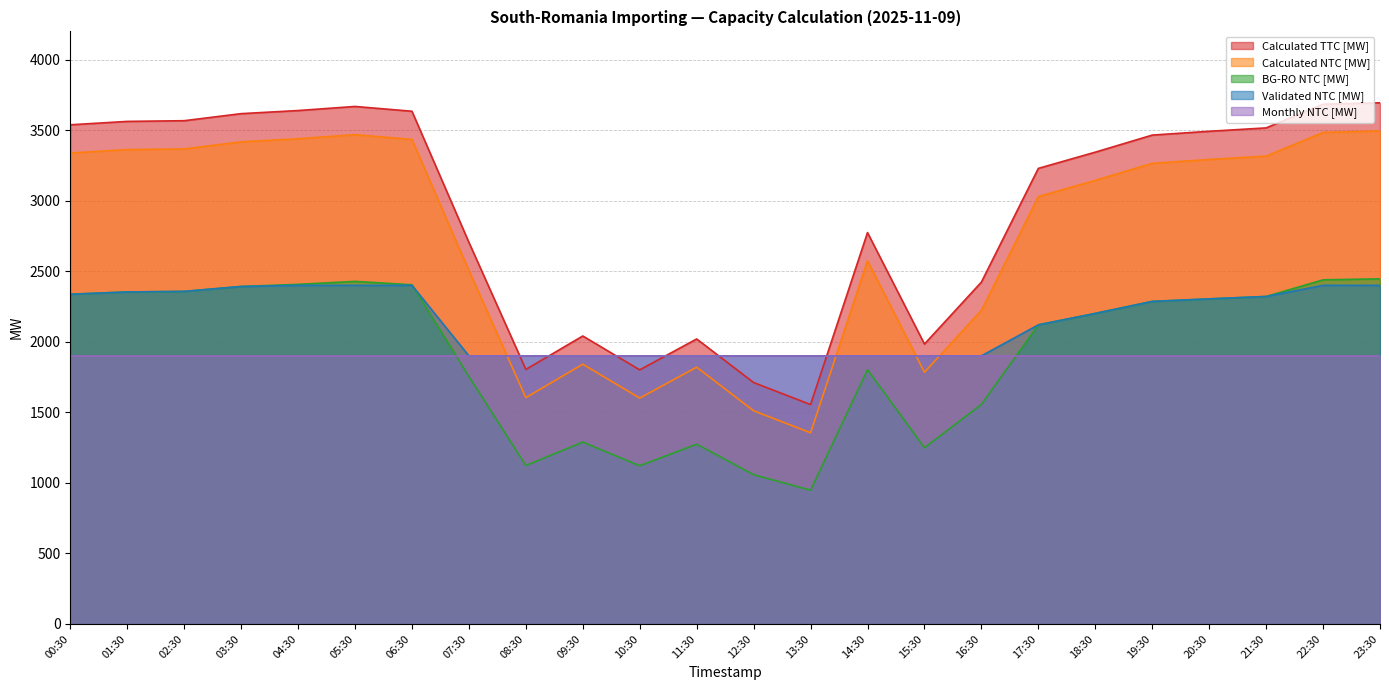

List the series in order of their peak value, lowest first.

Monthly NTC [MW], Validated NTC [MW], BG-RO NTC [MW], Calculated NTC [MW], Calculated TTC [MW]